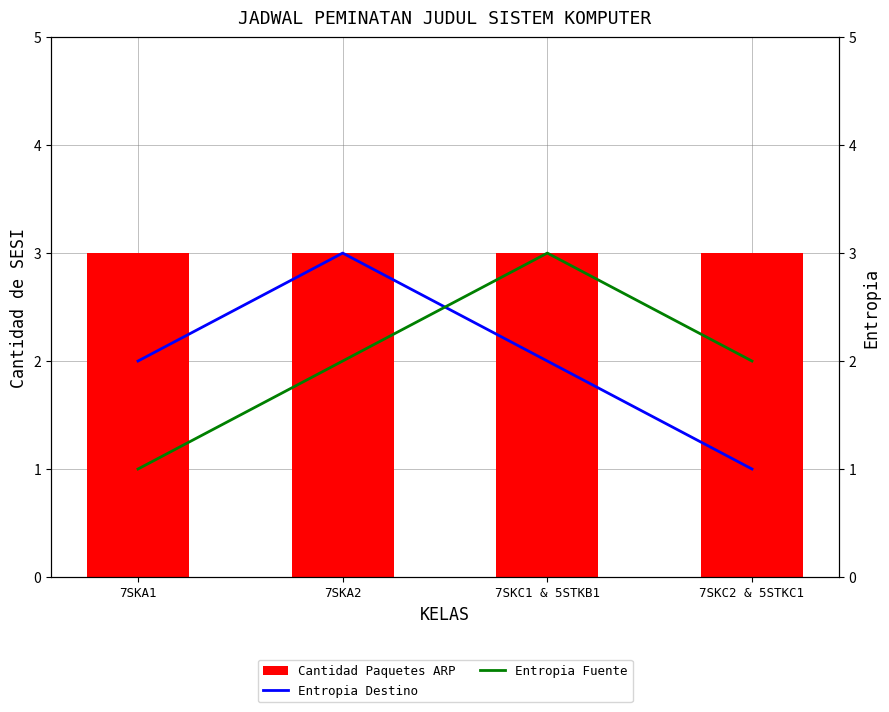

What position from the left is 7SKC2 & 5STKC1?

4